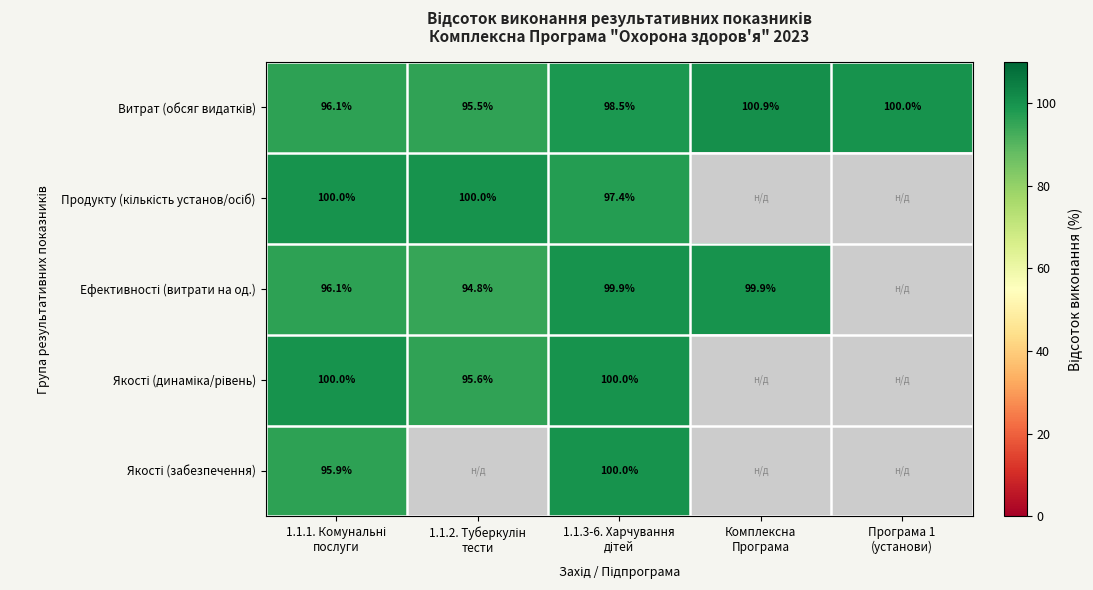

What is the greatest value displayed?

100.9